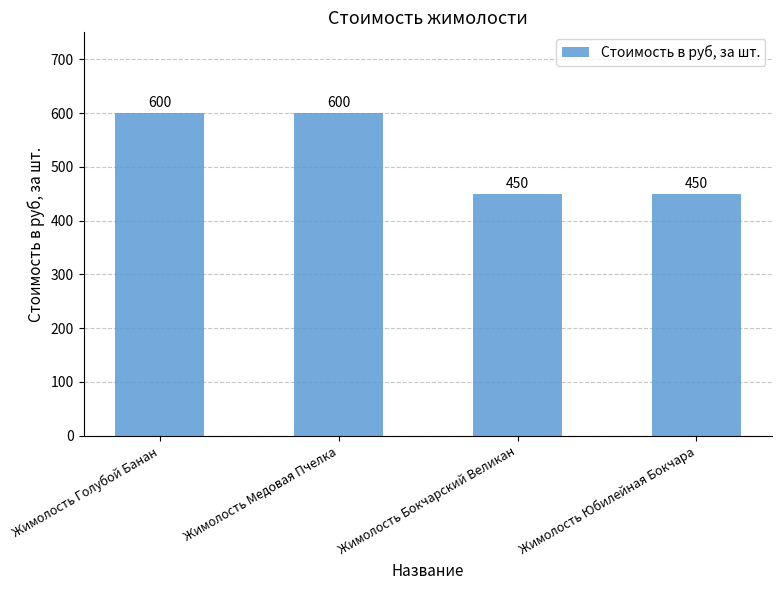

What is the maximum value shown in the chart?

600